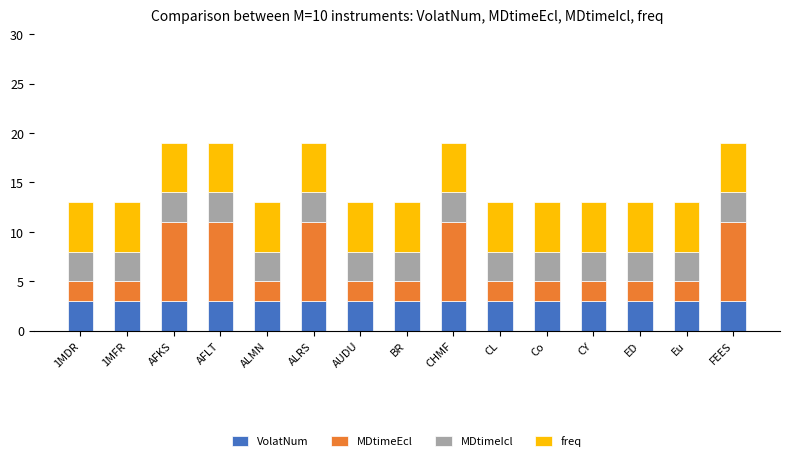

The VolatNum series shows 3 at 1MFR. True or false?

True